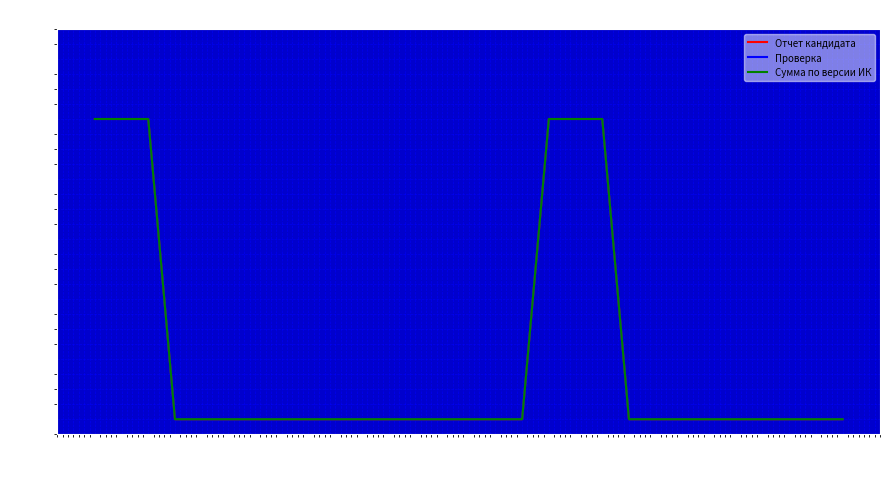

Does the chart have visible grid lines?

Yes